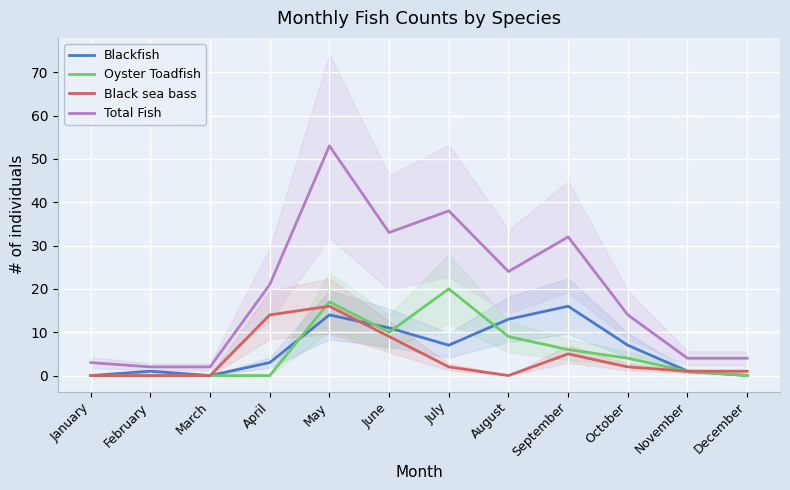

Where is the first local maximum for Oyster Toadfish?

May